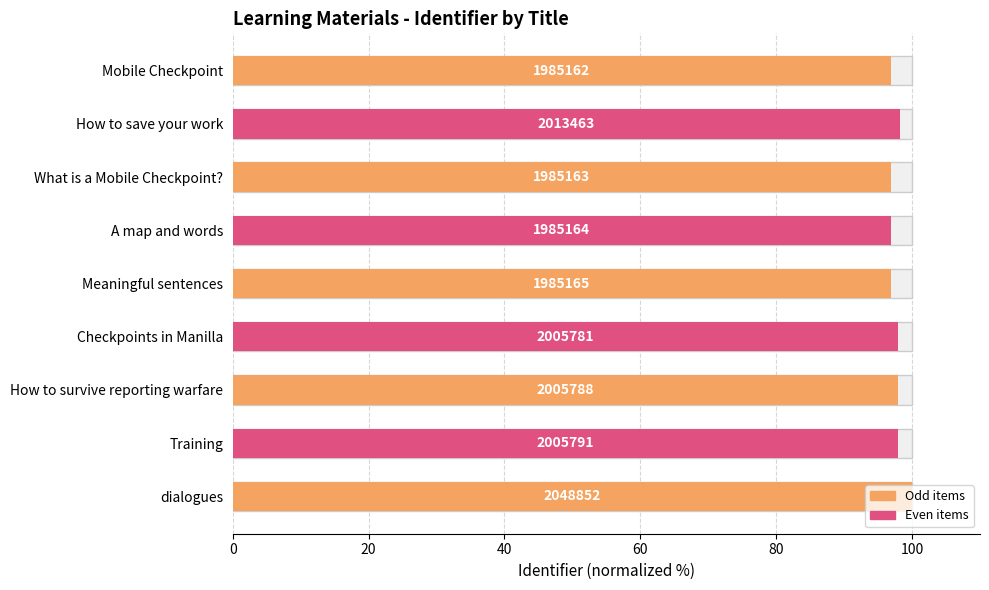

Between Training and dialogues, which is larger?

dialogues